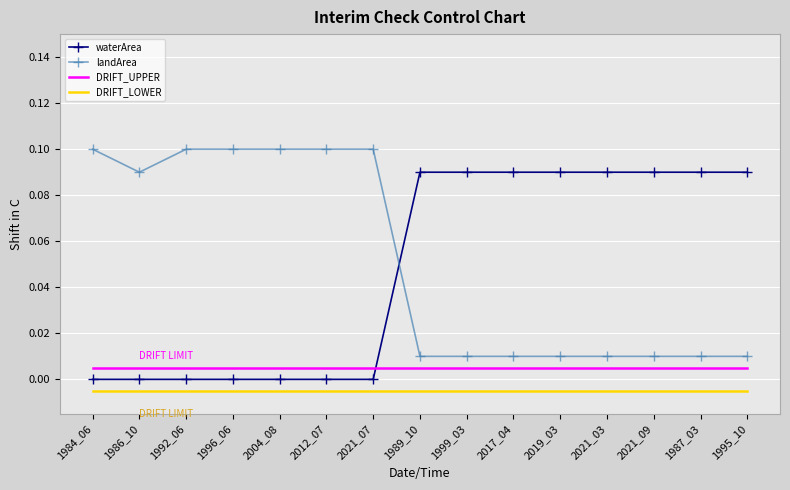

Between which two adjacent categories do waterArea and DRIFT_UPPER first intersect?

2021_07 and 1989_10